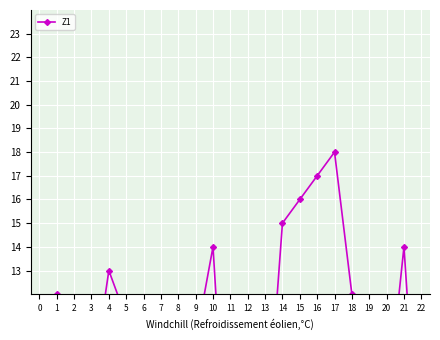

What is the average value?

9